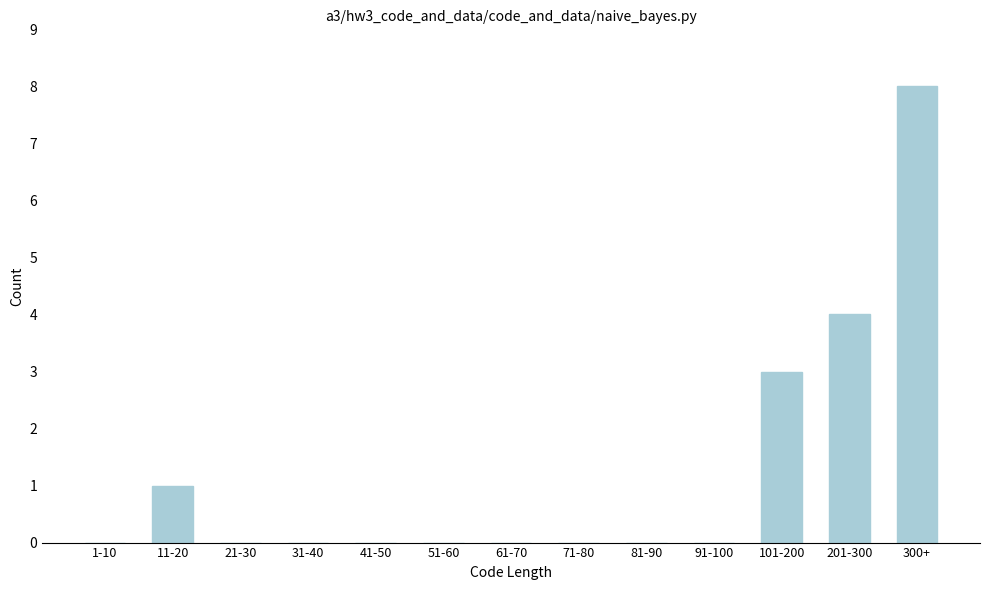

Reading left to right, list all the values displayed in this chart.

1-10=0	11-20=1	21-30=0	31-40=0	41-50=0	51-60=0	61-70=0	71-80=0	81-90=0	91-100=0	101-200=3	201-300=4	300+=8